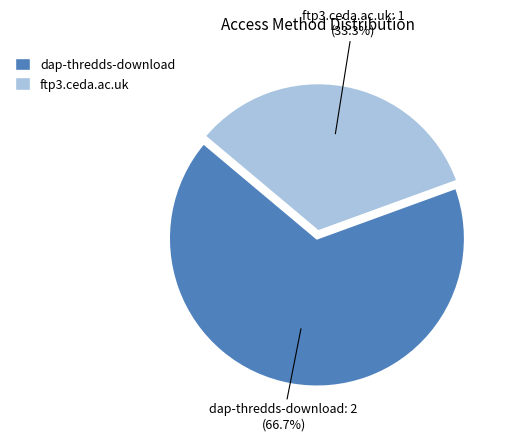

True or false: dap-thredds-download accounts for 67% of the total.

True